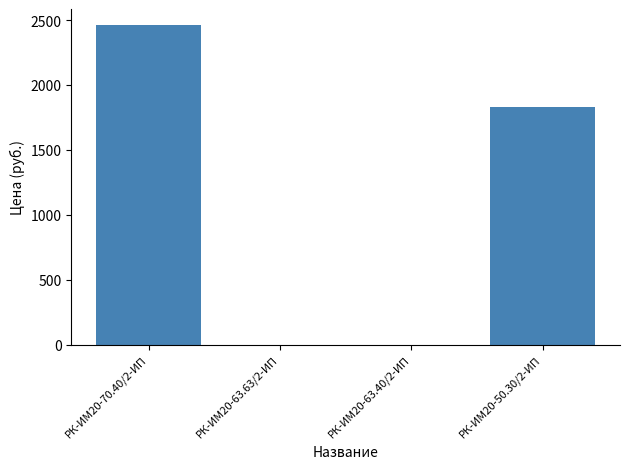

What is the greatest value displayed?

2461.7